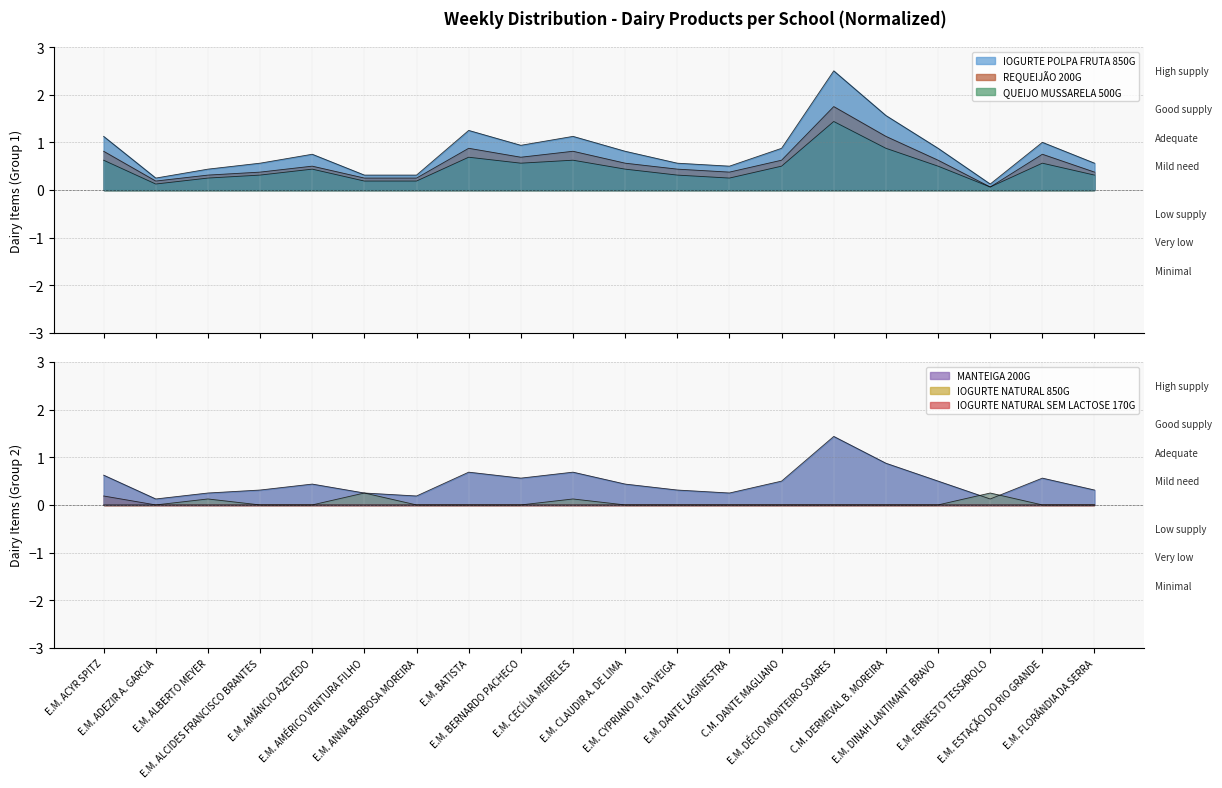

Rank the series at E.M. ANNA BARBOSA MOREIRA from lowest to highest value.

IOGURTE NATURAL 850G, IOGURTE NATURAL SEM LACTOSE 170G, QUEIJO MUSSARELA 500G, MANTEIGA 200G, REQUEIJÃO 200G, IOGURTE POLPA FRUTA 850G